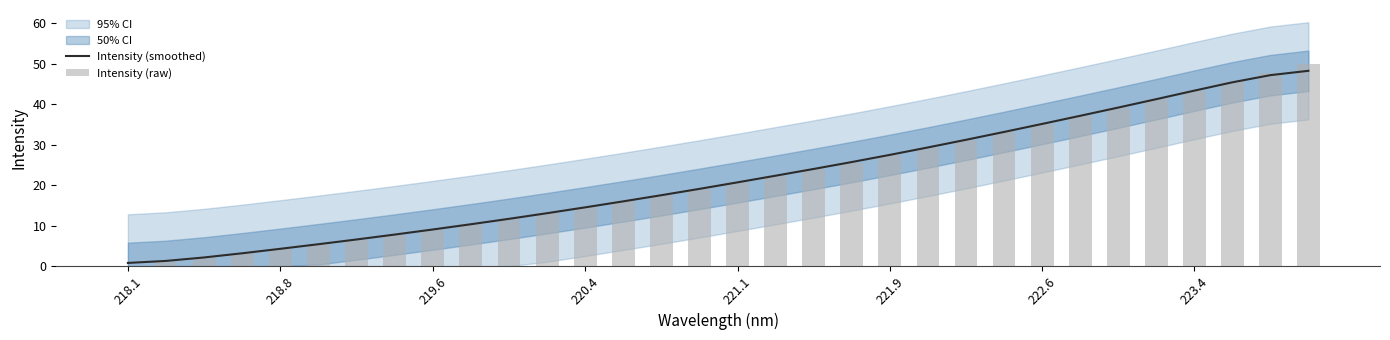

Where does the Intensity (smoothed) series first go above 20?

221.1